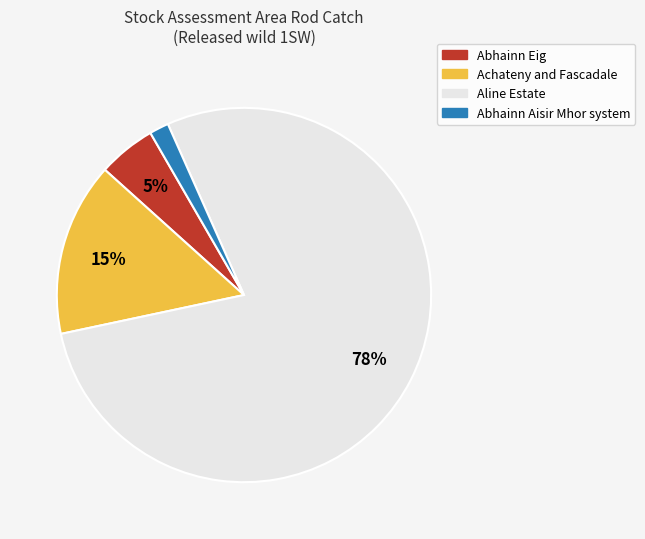

What percentage is the Aline Estate slice, to the nearest percent?

78%